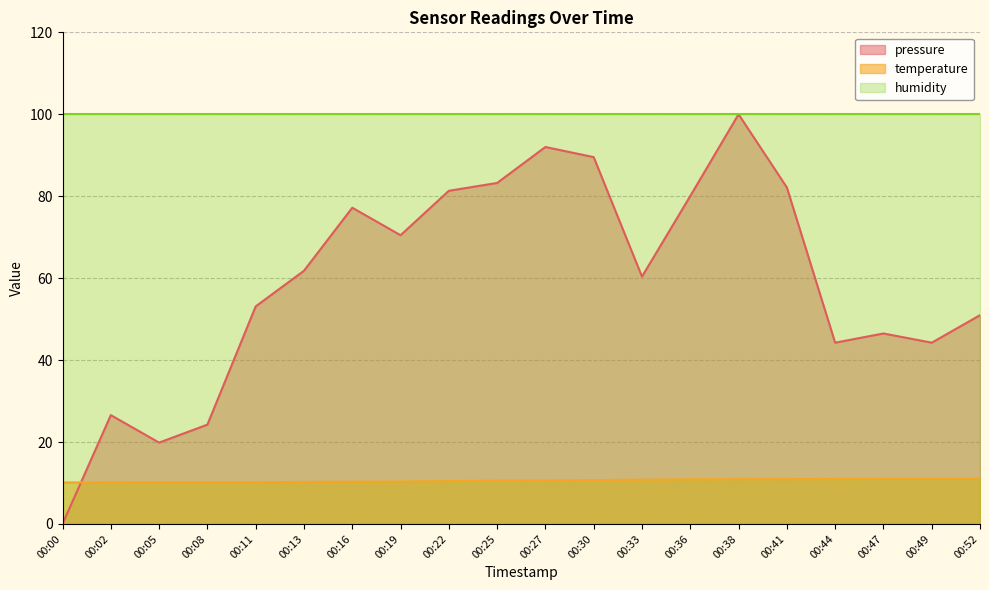

What is the spread (max minus min) of values at 00:38?

89.1